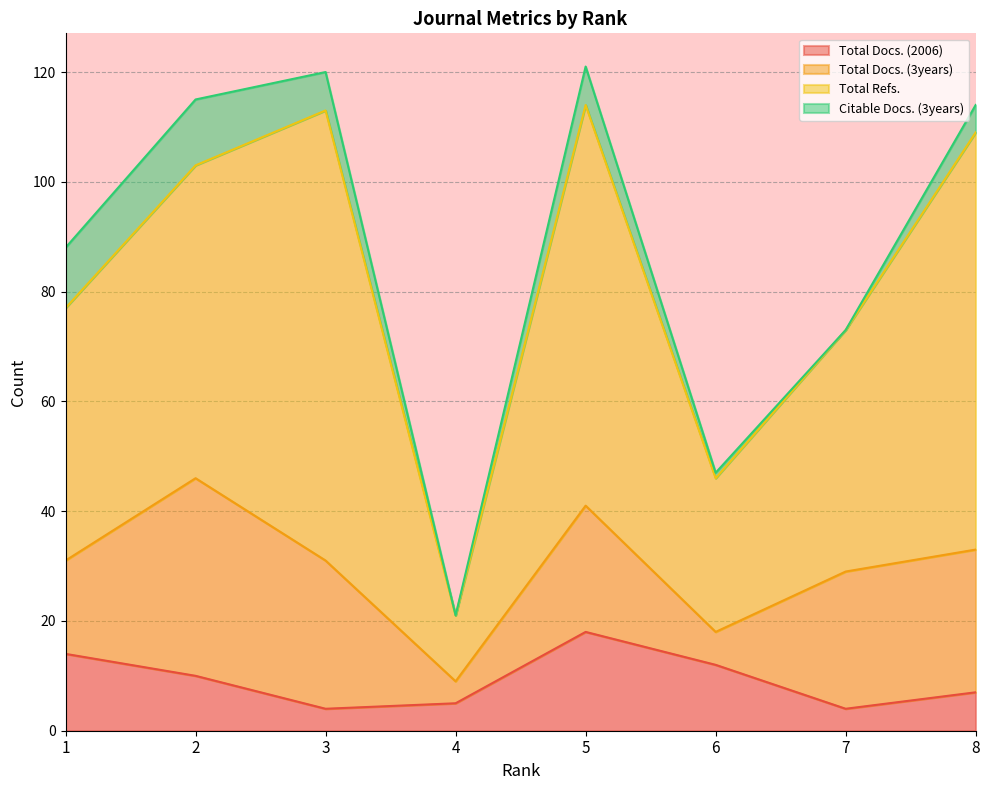

What are all the series names shown in the legend?

Total Docs. (2006), Total Docs. (3years), Total Refs., Citable Docs. (3years)